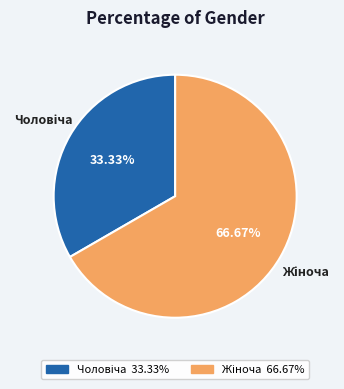

Does any single category account for the majority?

Yes